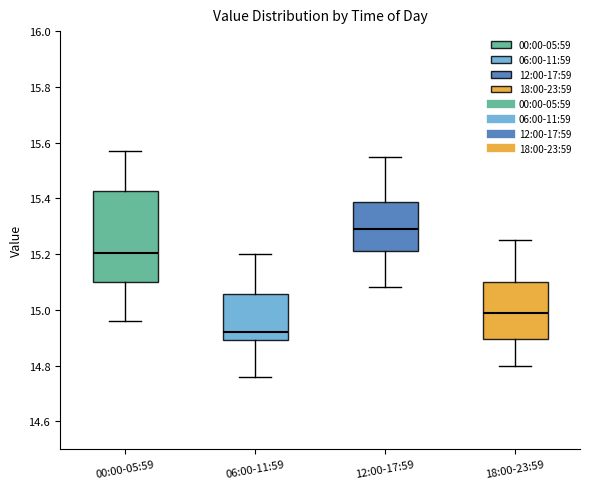

Which box is the tallest, from its lower edge to its upper edge?

00:00-05:59